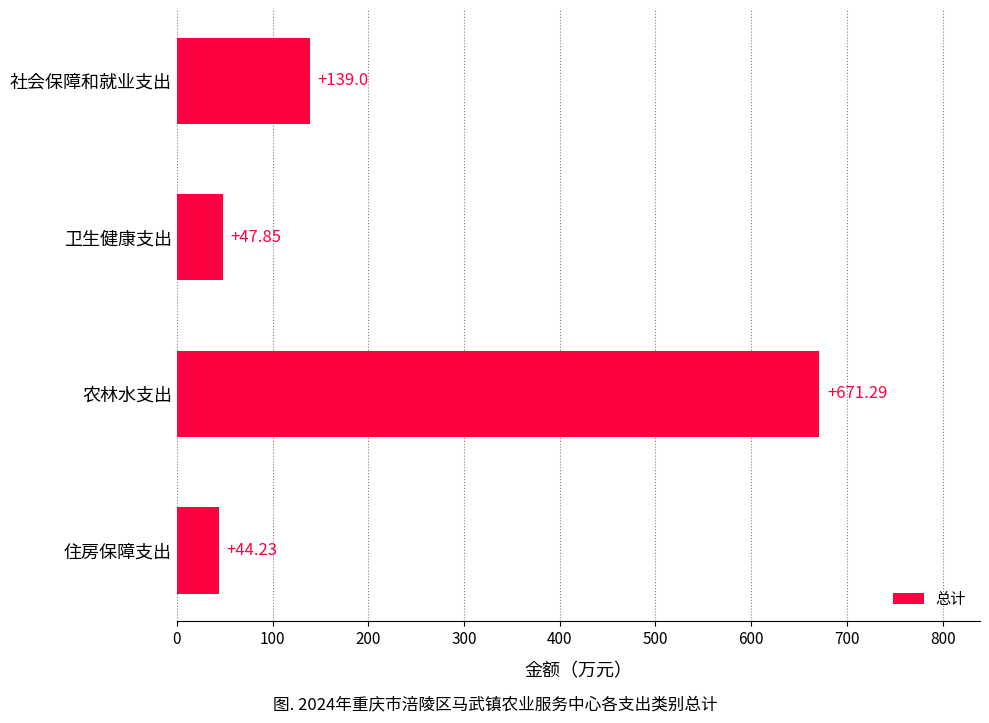

Which category has the lowest value across all series?

住房保障支出